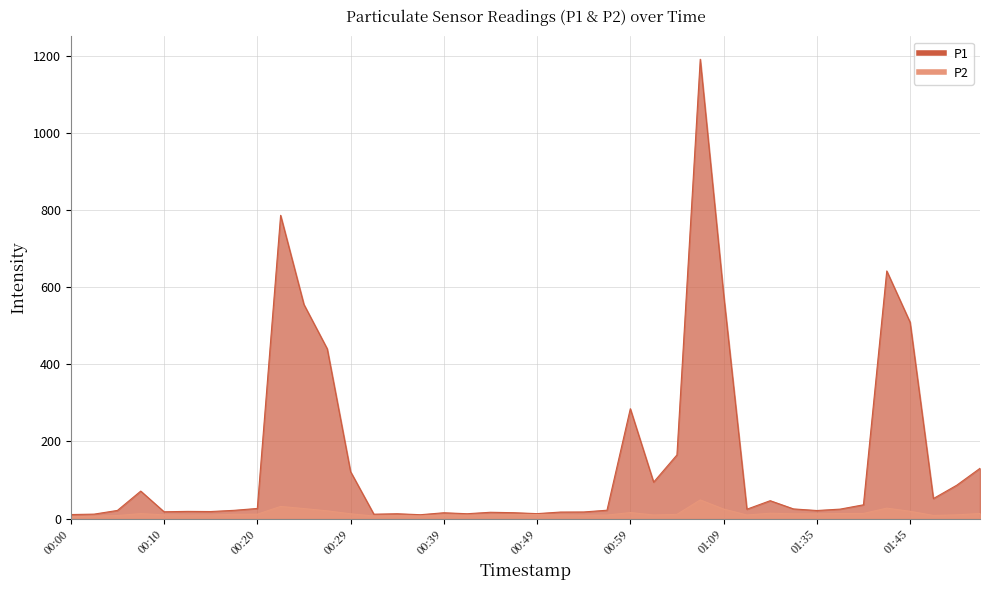

True or false: P1 and P2 intersect in this chart.

False